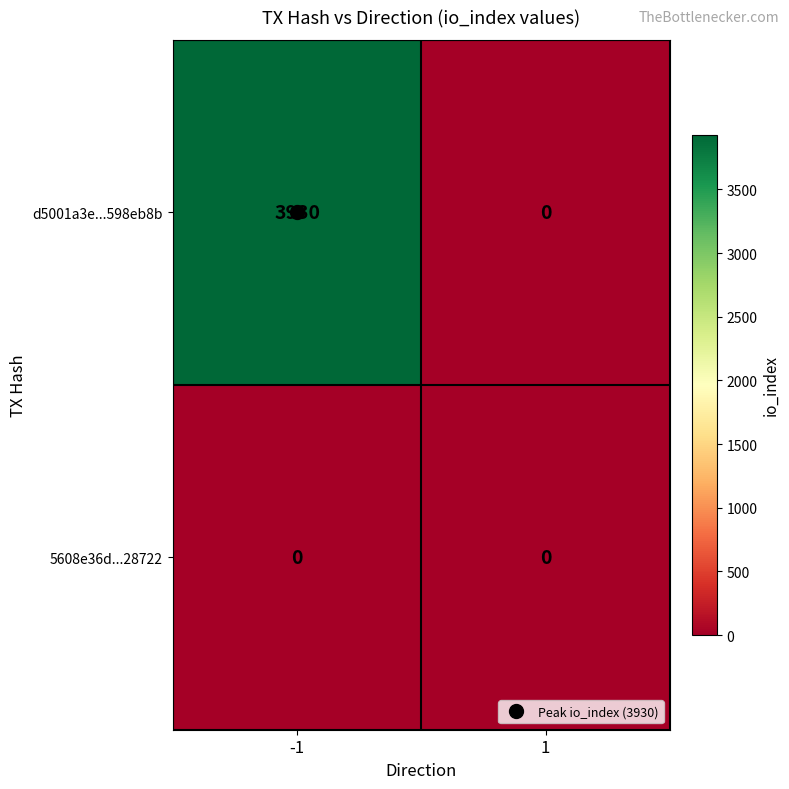

True or false: d5001a3e...598eb8b has a value of -1816 at 1.

False